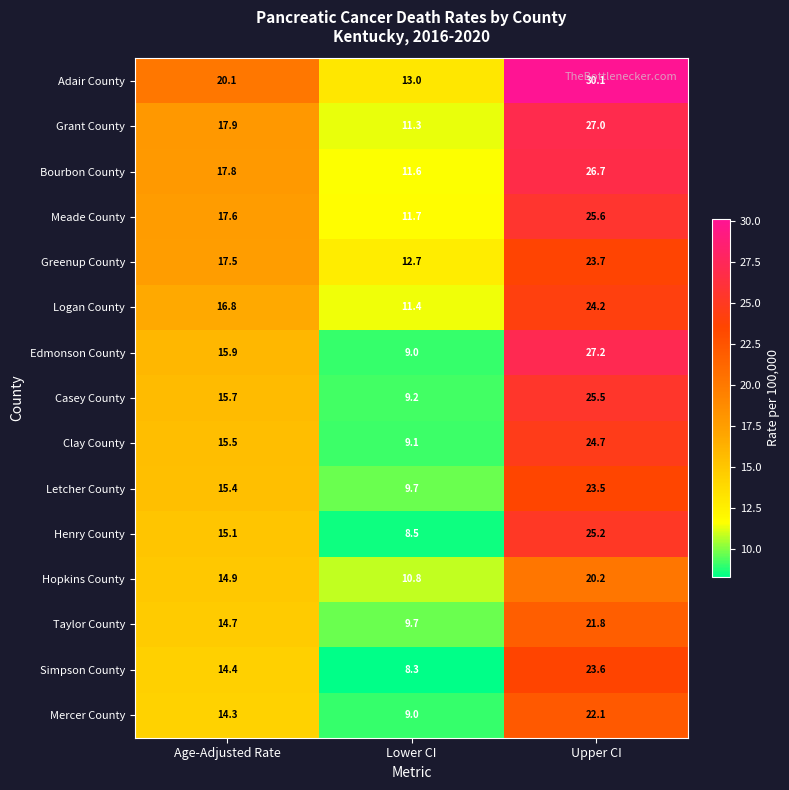

At which category does the chart reach its minimum across all series?

Lower CI